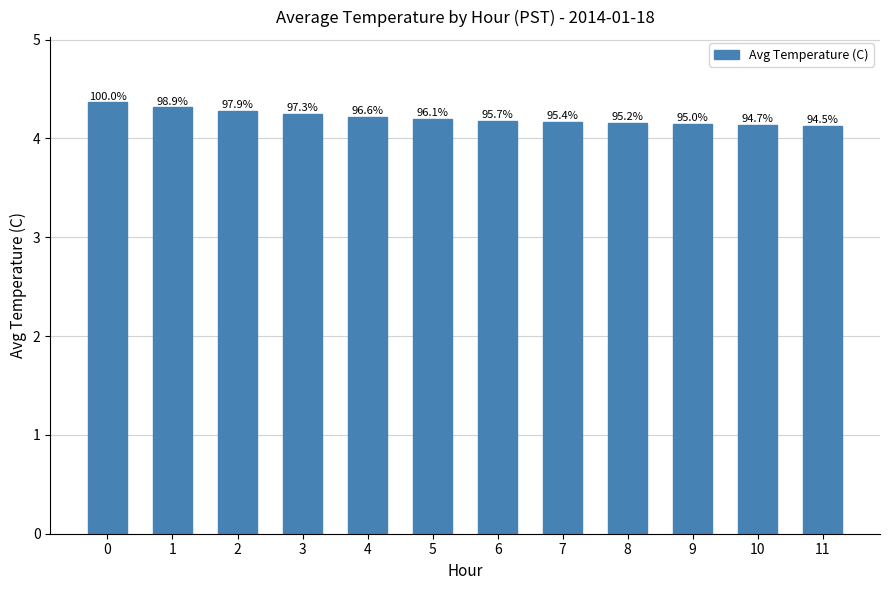

The value at 11 is 4.1. True or false?

True